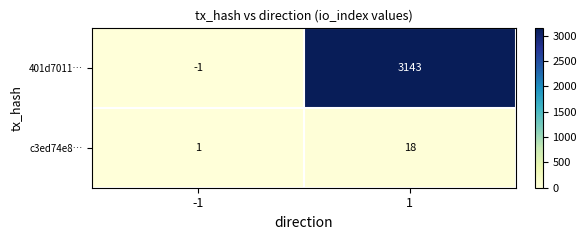

Which series has the largest range (max minus min)?

401d7011…